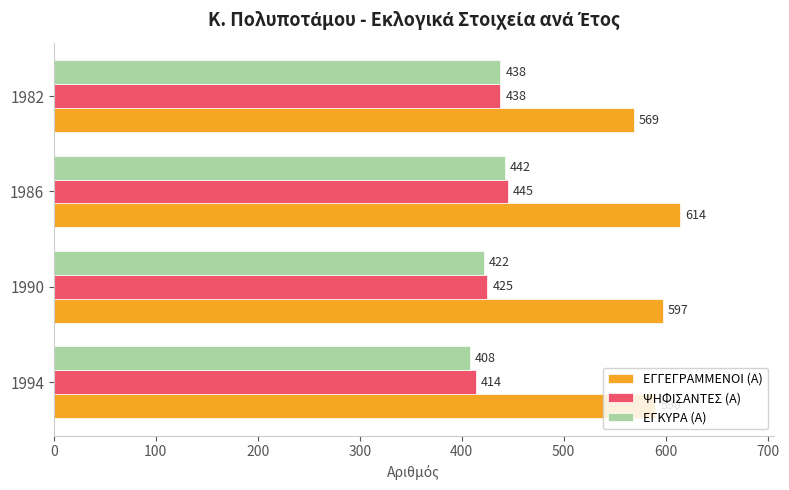

What is the sum of all ΕΓΓΕΓΡΑΜΜΕΝΟΙ (Α) values?

2370